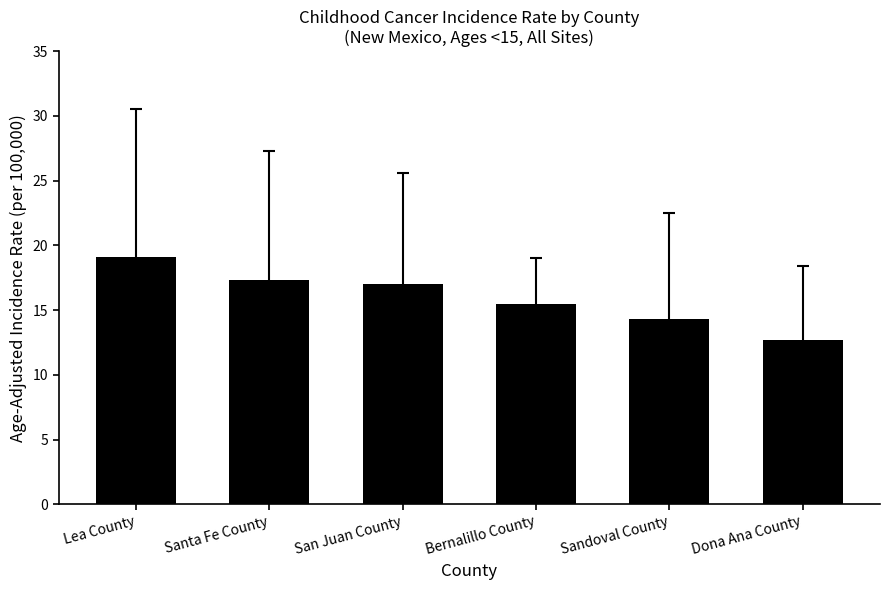

How many values are below 17?

3